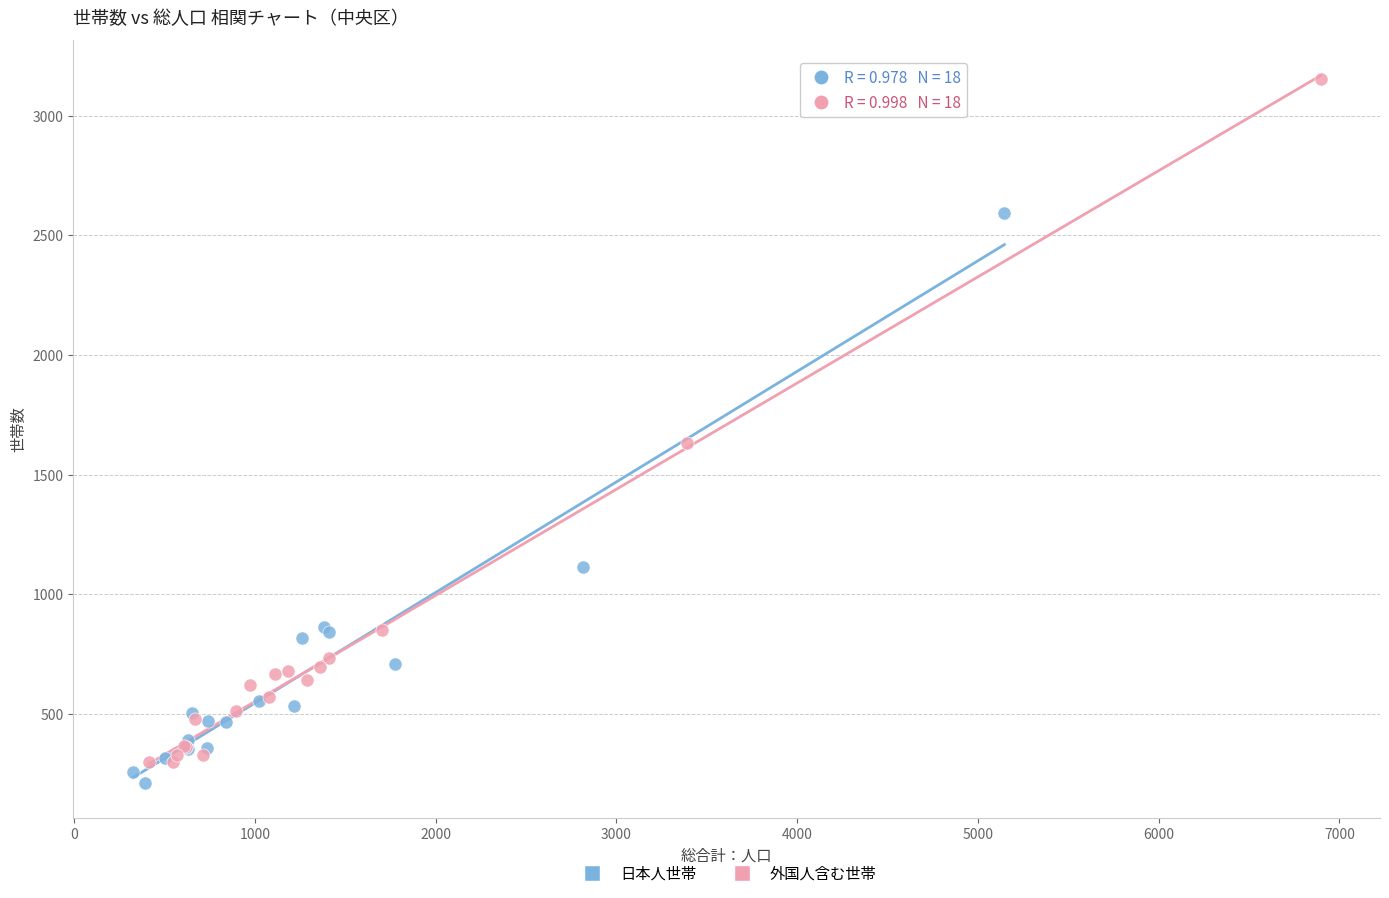

Which series reaches the maximum Y coordinate?

外国人含む世帯